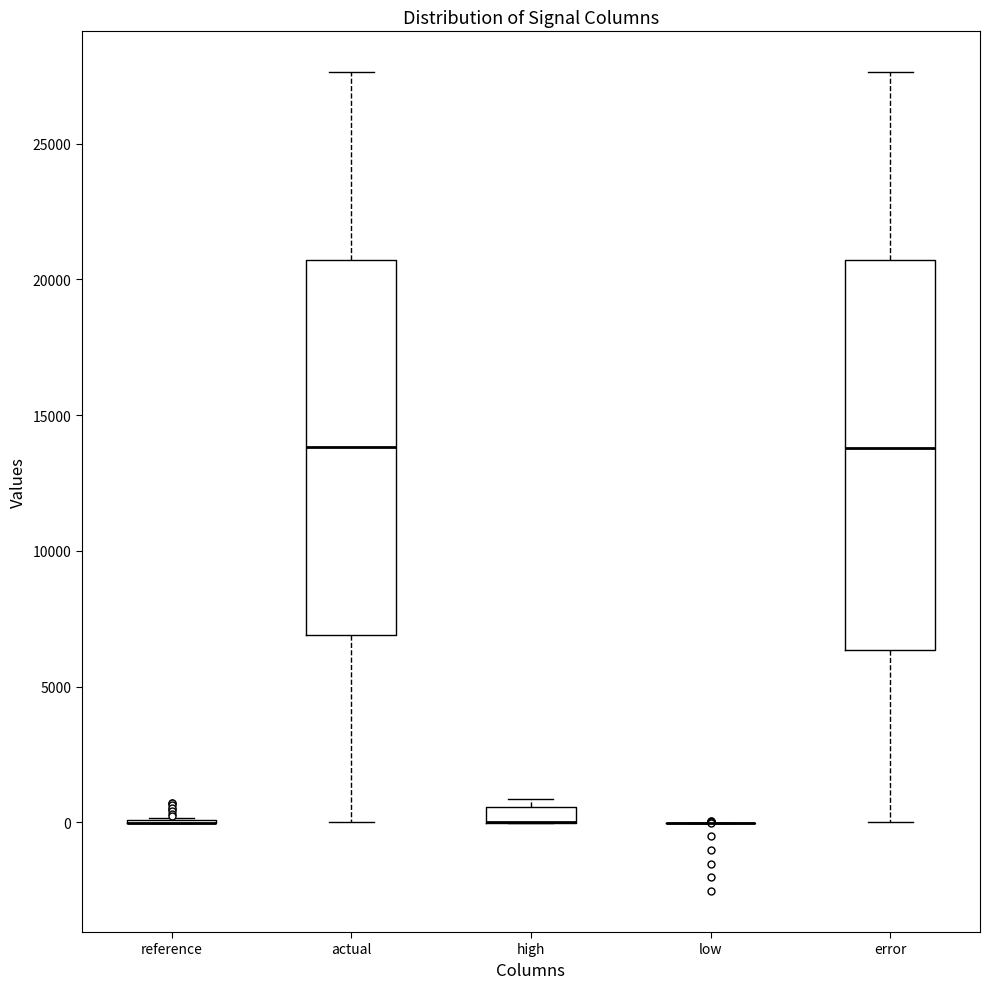

Comparing the boxes themselves (not the whiskers), which one is the tallest?

error